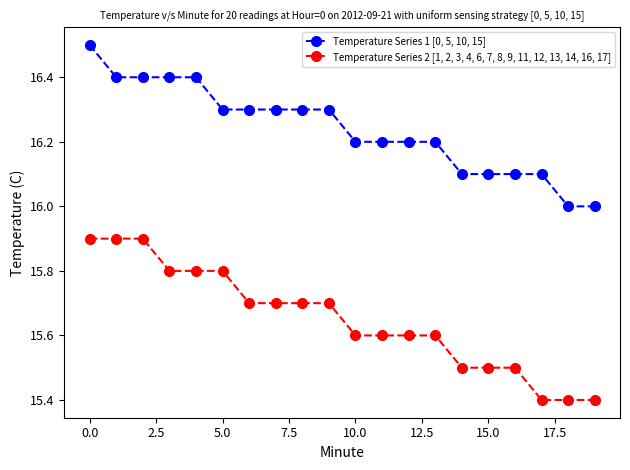

True or false: Temperature Series 2 [1, 2, 3, 4, 6, 7, 8, 9, 11, 12, 13, 14, 16, 17] and Temperature Series 1 [0, 5, 10, 15] intersect in this chart.

False